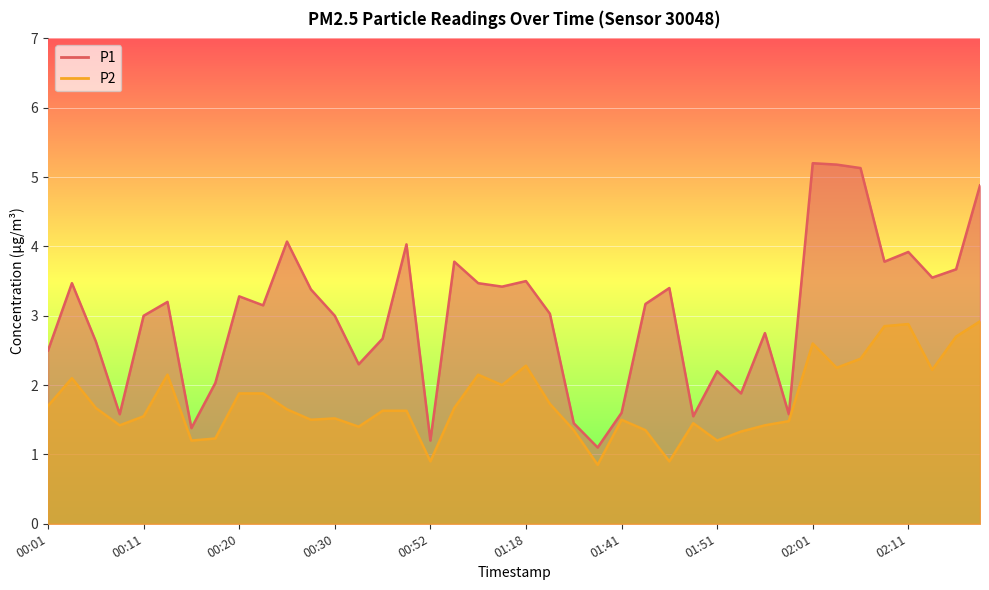

What value does the P2 series have at 00:52?

0.9